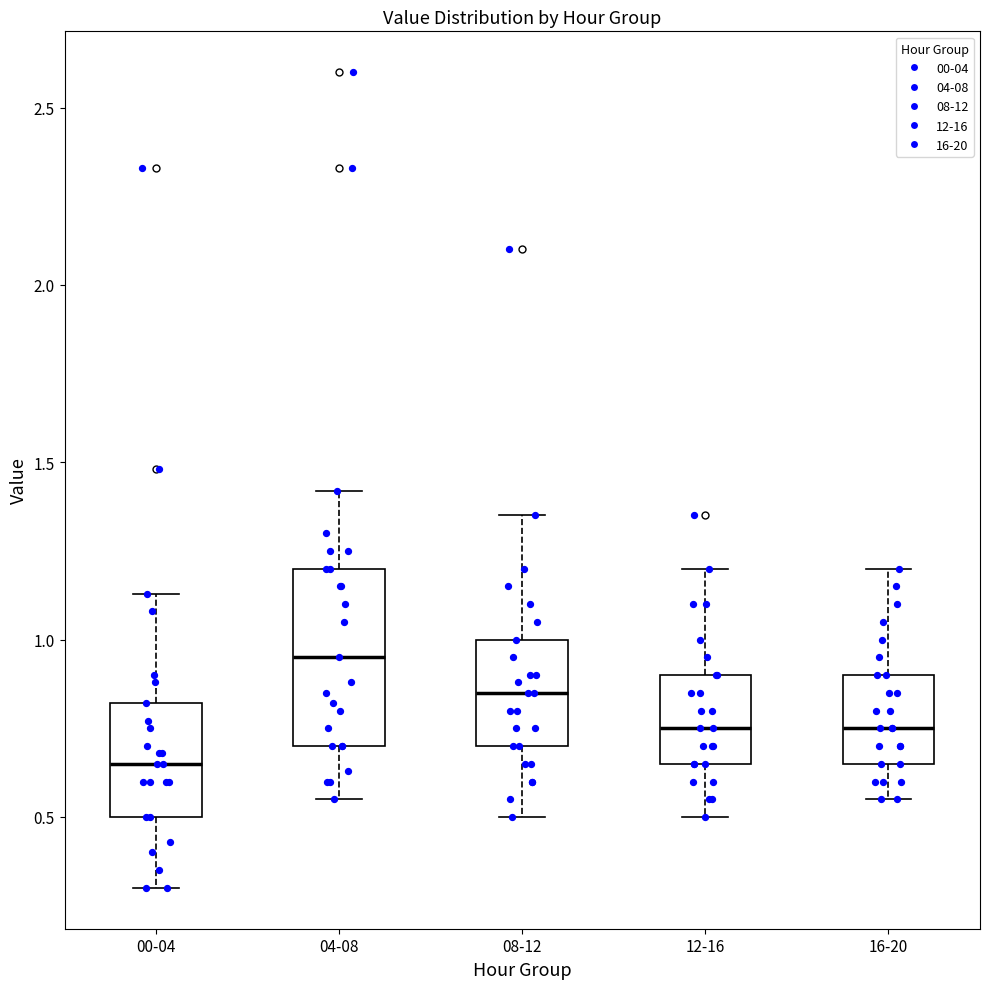

Comparing the boxes themselves (not the whiskers), which one is the tallest?

04-08